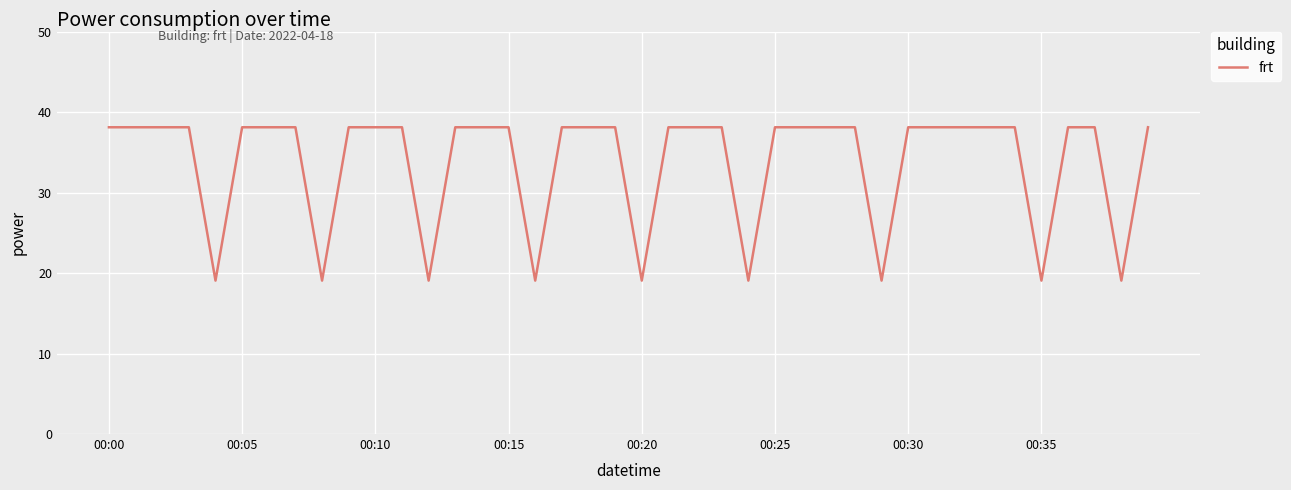

What is the difference between the maximum and minimum values?

19.1